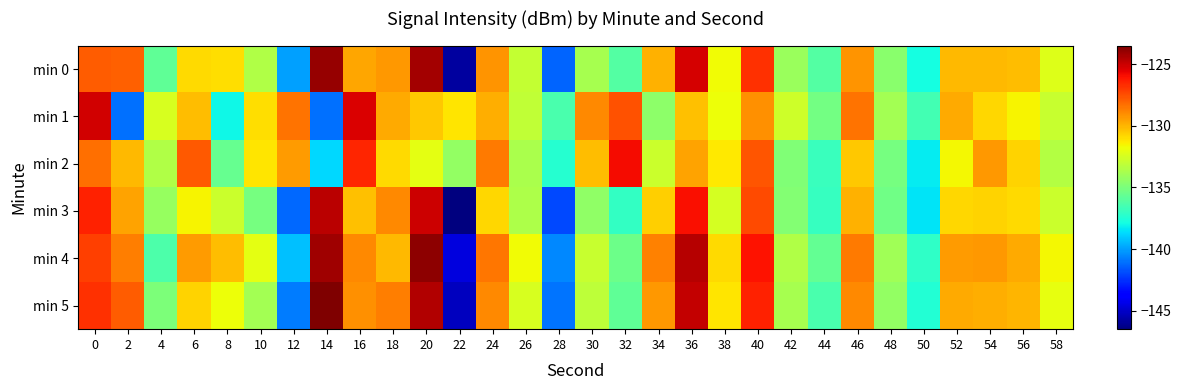

What is the maximum value shown in the chart?

-123.5